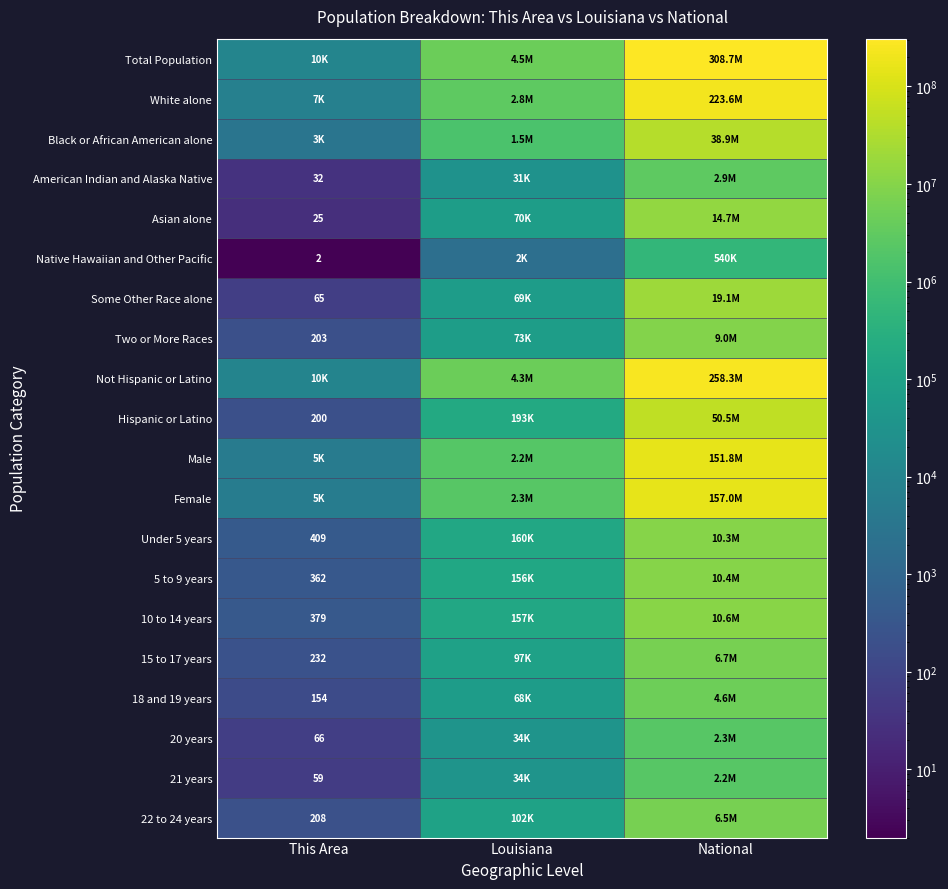

True or false: Under 5 years has a value of 153 at This Area.

False